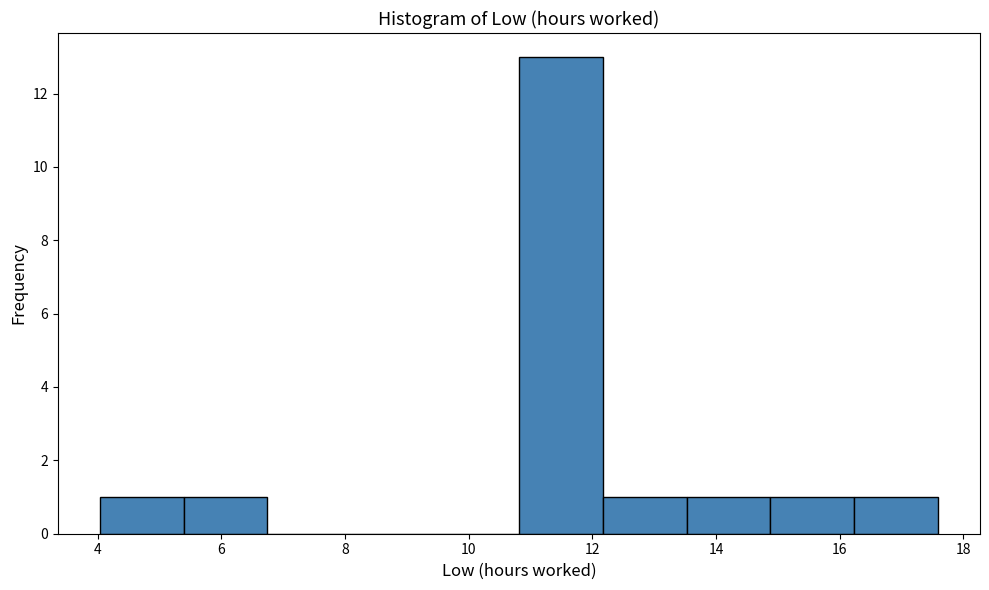

Reading left to right, list every bar in this chart as the range it spans on the x-axis followed by its height. Neither the bar edges nor the heights are printed on the chart, so give them approximately, as read against the axes.

4.0 to 5.4: 1
5.4 to 6.8: 1
6.8 to 8.0: 0
8.0 to 9.4: 0
9.4 to 10.8: 0
10.8 to 12.2: 13
12.2 to 13.6: 1
13.6 to 14.8: 1
14.8 to 16.2: 1
16.2 to 17.6: 1